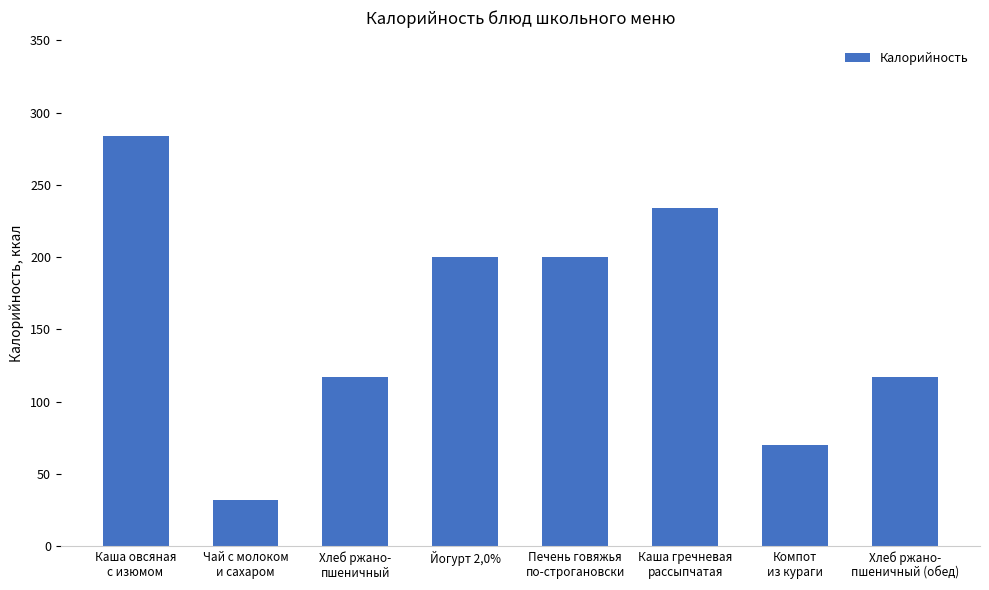

Reading left to right, what are all the values shown in this chart?

283.9	32.0	117.4	200.0	200.0	234.0	70.0	117.4